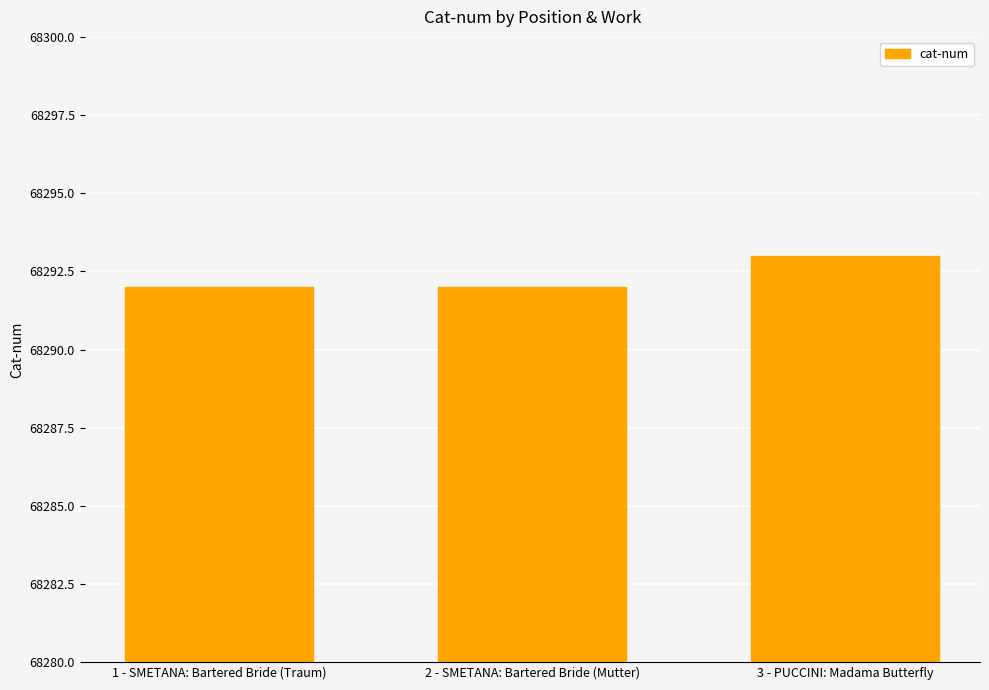

Read the value at 3 - PUCCINI: Madama Butterfly.

68293